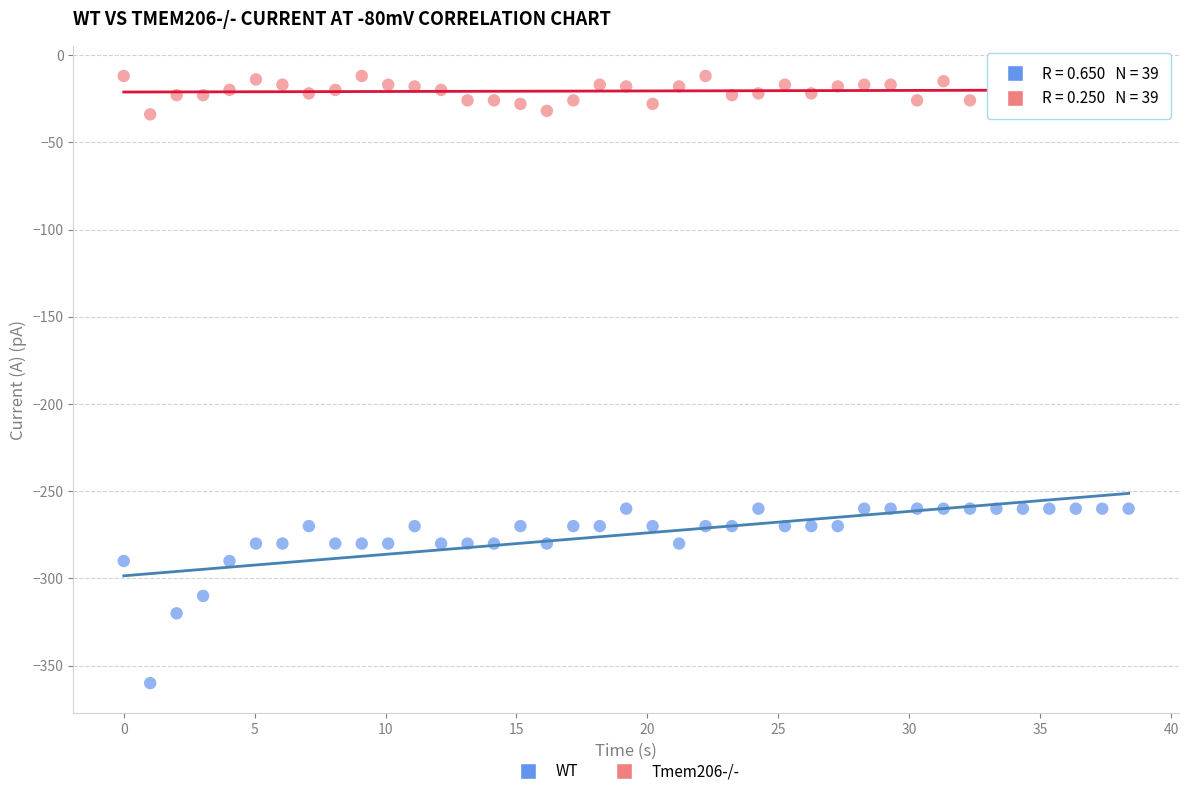

Across all data points, what is the range of Y values (max minus min)?

348